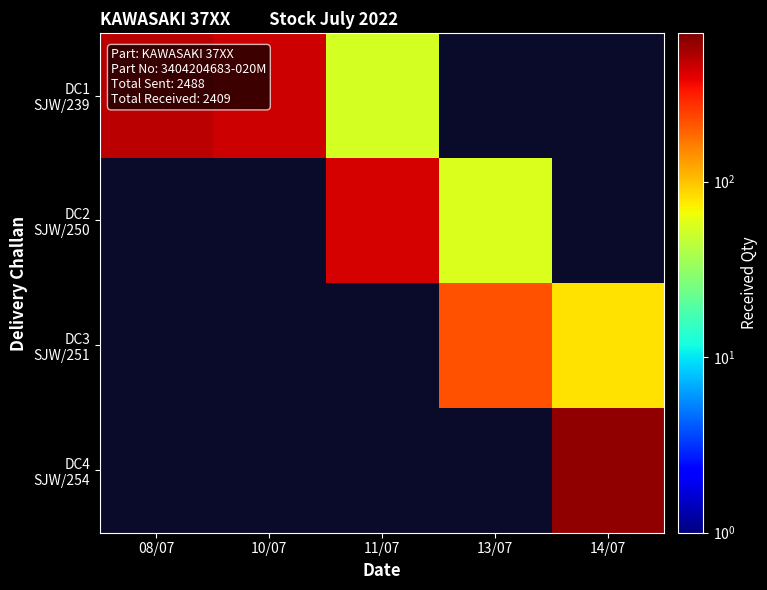

At how many categories does at least one series exceed 131?

5